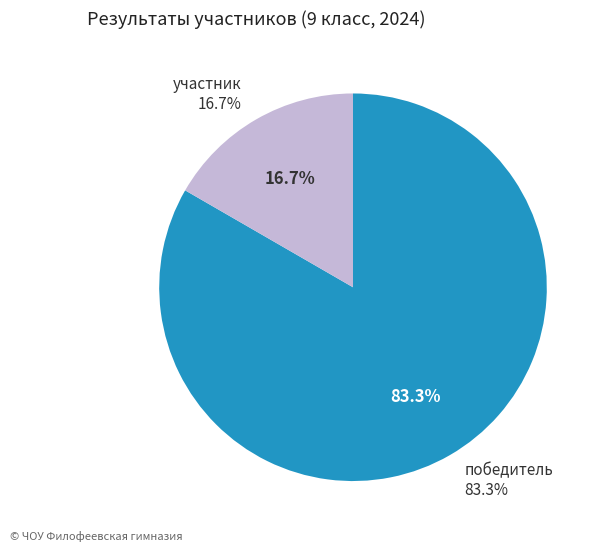

Is it true that участник is 29% of the pie?

False